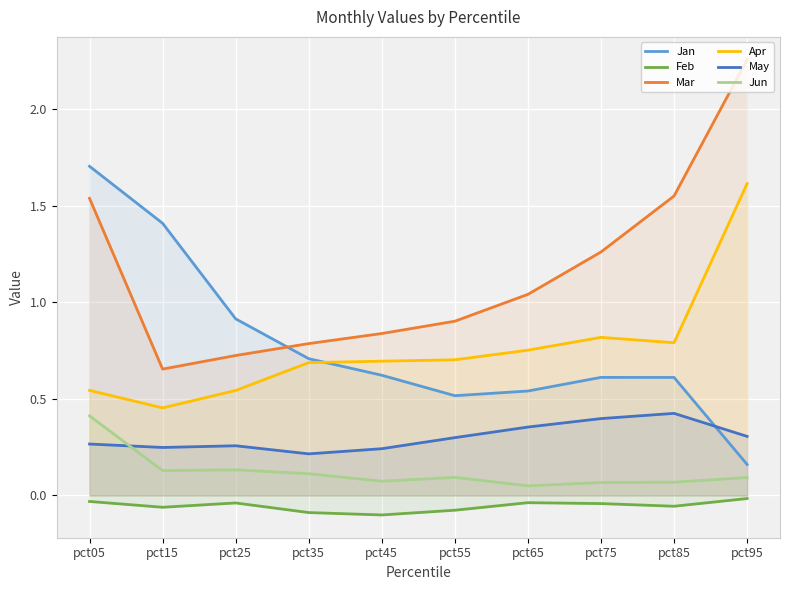

How many lines are shown in the chart?

6